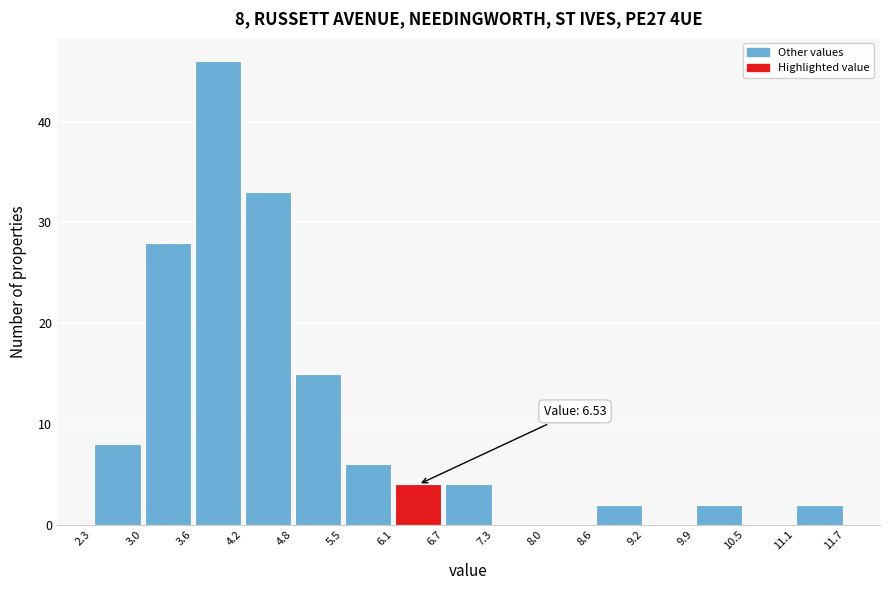

Which range on the x-axis has the tallest bar?

3.6 to 4.2